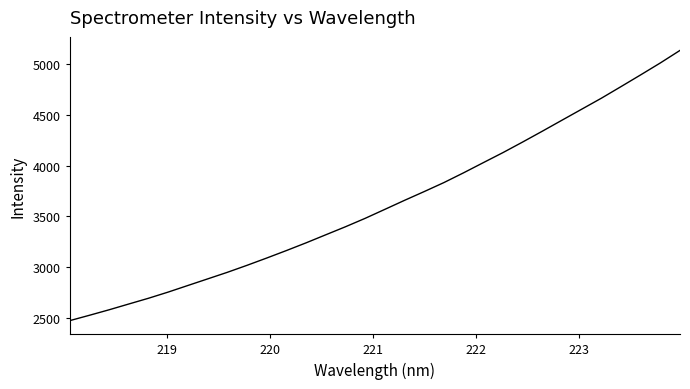

What is the maximum value shown in the chart?

5135.2